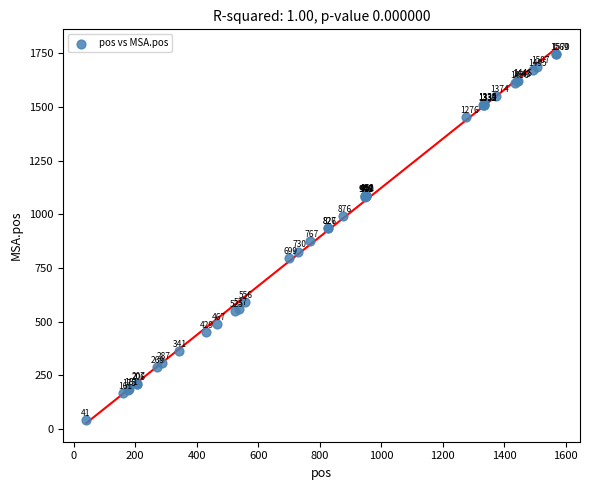

What Y value in the scatter plot is closest to 894?

876